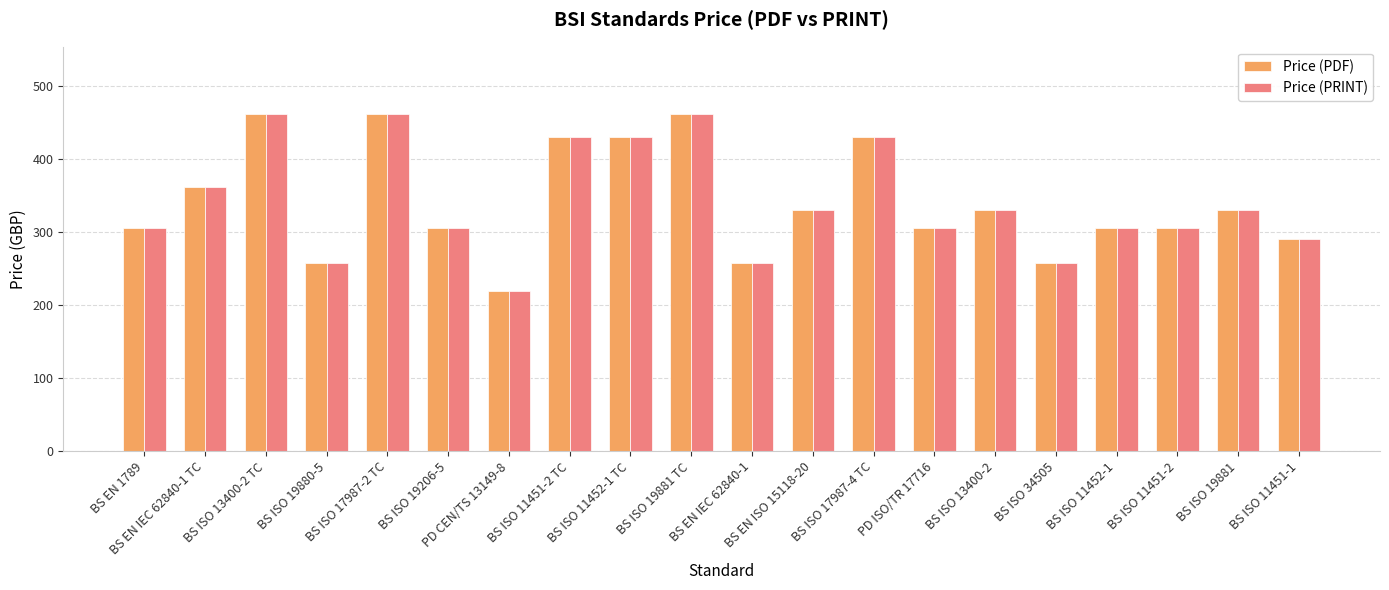

What is the total value across all series at BS ISO 19880-5?

516